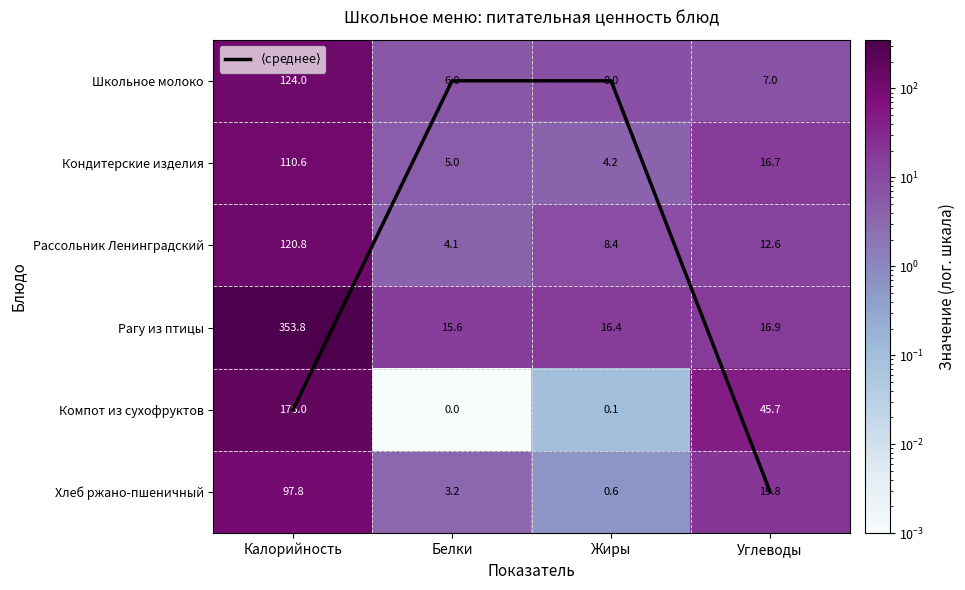

Rank the series at Калорийность from lowest to highest value.

$\langle$среднее$\rangle$, Хлеб ржано-пшеничный, Кондитерские изделия, Рассольник Ленинградский, Школьное молоко, Компот из сухофруктов, Рагу из птицы